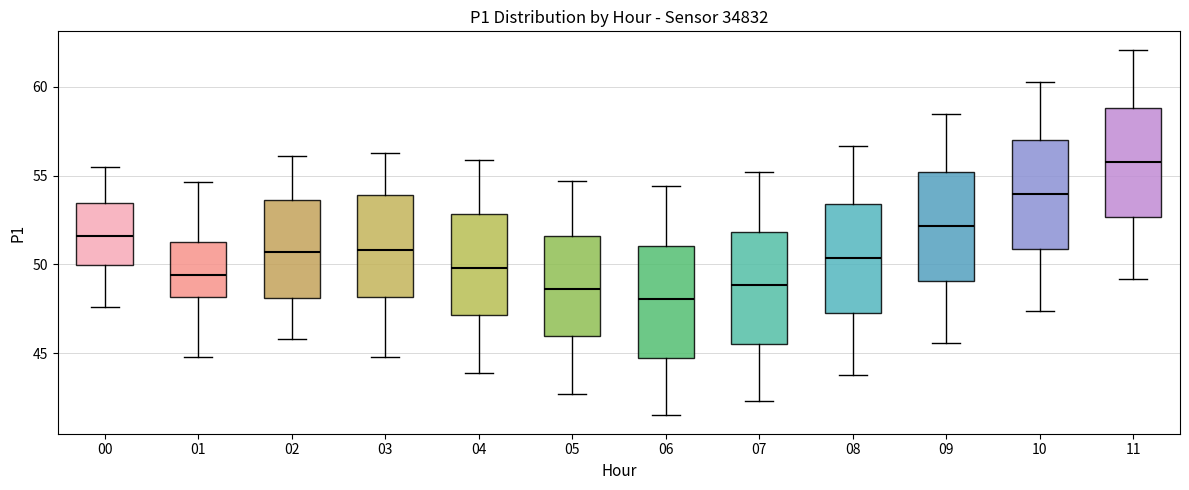

Reading left to right, transcribe this box plot: for each box, give where its median line is, the range the box spans, and where its two whiskers end, as read against the y-axis. The values are not printed on the chart, so give them approximately, as read against the axis.

00: median 51.5, box 50.0 to 53.5, whiskers 47.5 to 55.5
01: median 49.5, box 48.0 to 51.5, whiskers 45.0 to 54.5
02: median 50.5, box 48.0 to 53.5, whiskers 46.0 to 56.0
03: median 51.0, box 48.0 to 54.0, whiskers 45.0 to 56.5
04: median 50.0, box 47.0 to 53.0, whiskers 44.0 to 56.0
05: median 48.5, box 46.0 to 51.5, whiskers 42.5 to 54.5
06: median 48.0, box 45.0 to 51.0, whiskers 41.5 to 54.5
07: median 49.0, box 45.5 to 52.0, whiskers 42.5 to 55.0
08: median 50.5, box 47.5 to 53.5, whiskers 44.0 to 56.5
09: median 52.0, box 49.0 to 55.0, whiskers 45.5 to 58.5
10: median 54.0, box 51.0 to 57.0, whiskers 47.5 to 60.5
11: median 56.0, box 52.5 to 59.0, whiskers 49.0 to 62.0